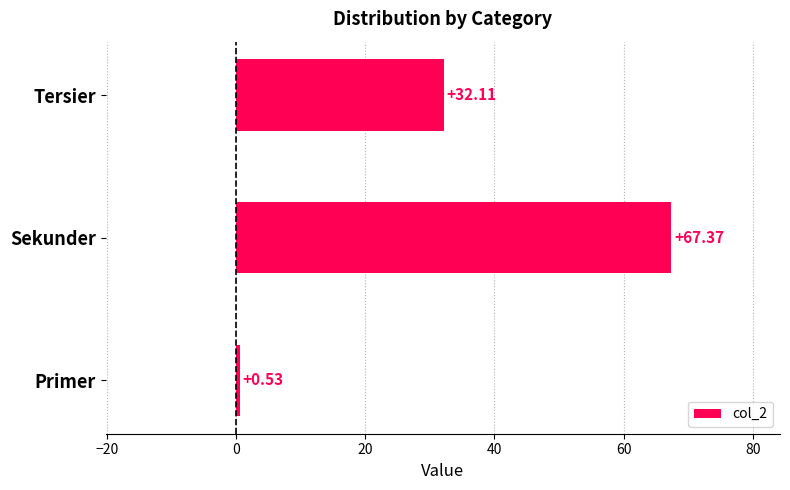

What is the change in value from Sekunder to Tersier?

-35.3